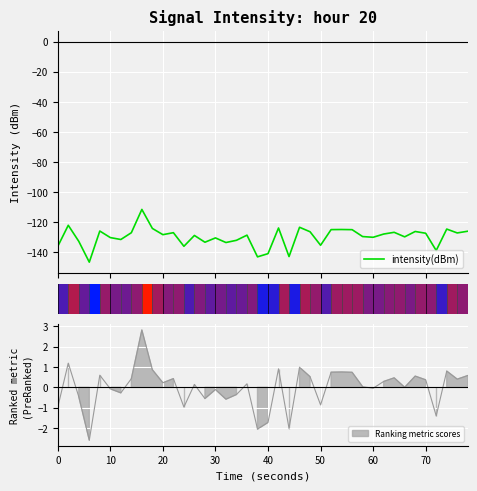

How many bars are there in total?

40